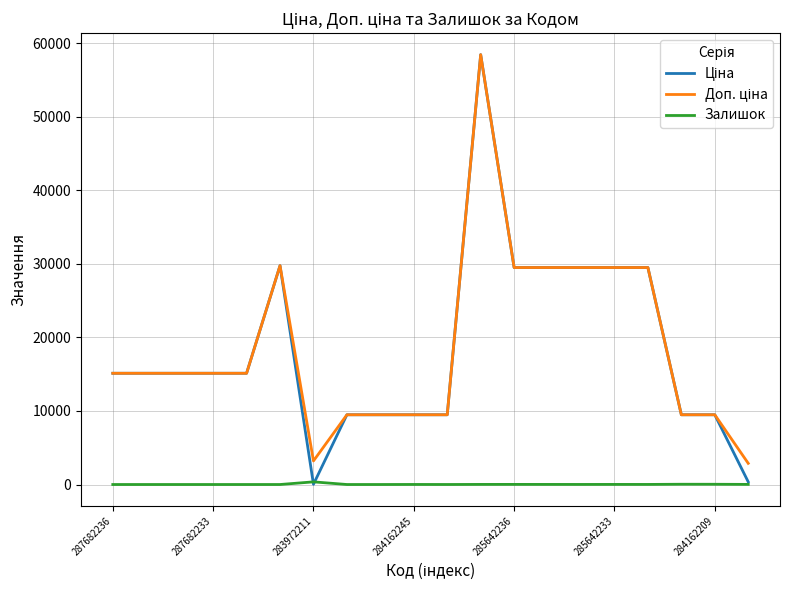

What is the maximum value shown in the chart?

58426.5